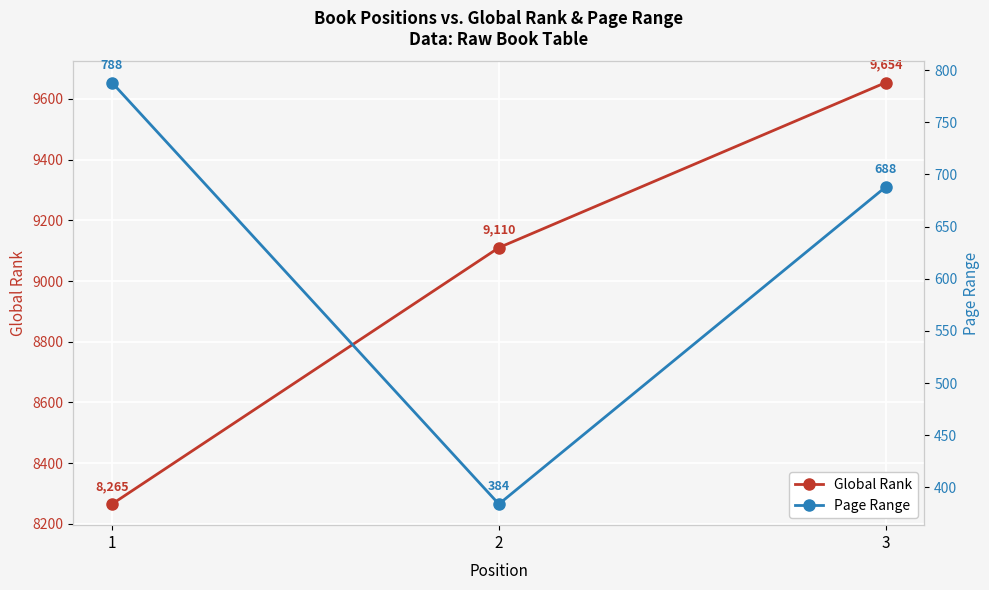

What is the average value of the Page Range series?

620